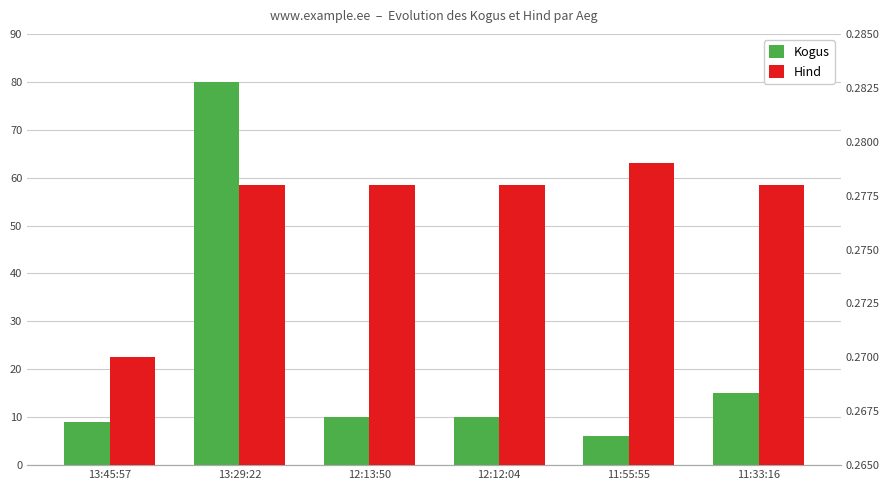

What is the difference between the highest and lowest values at 13:29:22?

79.7